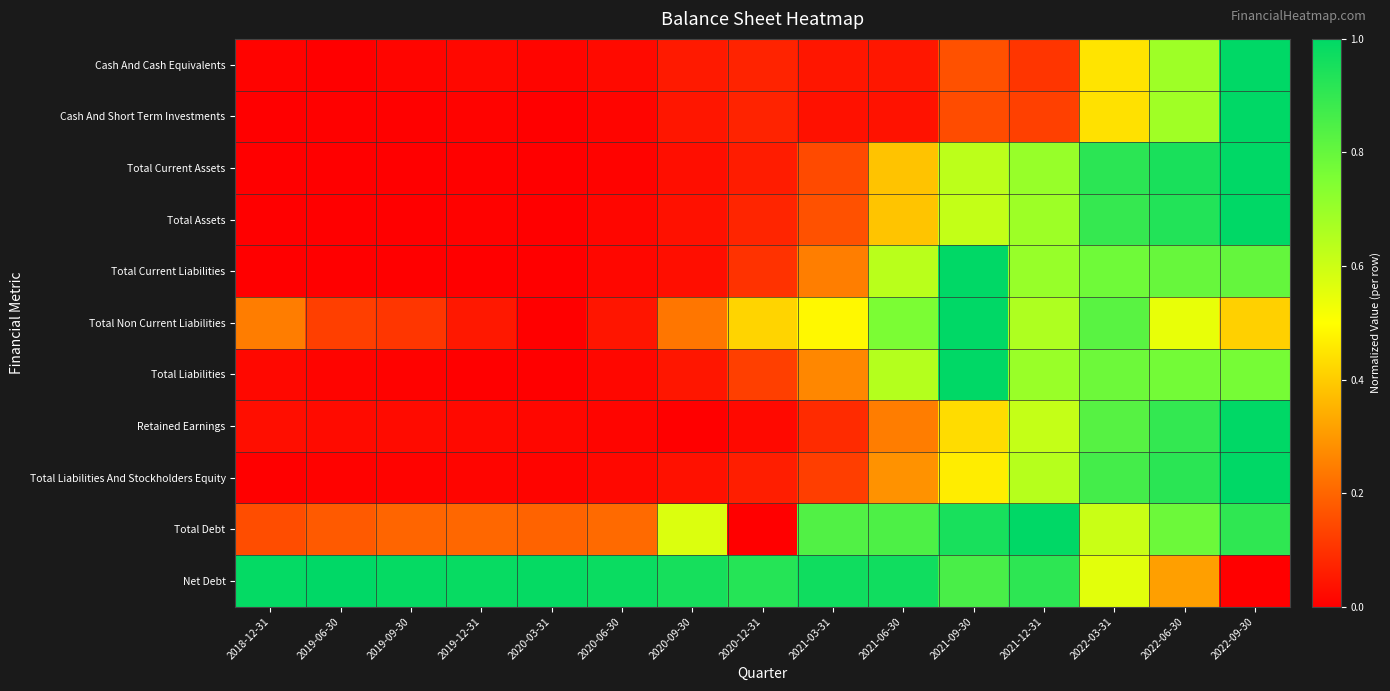

Reading right to left, what are all the values shown in this chart?

Cash And Cash Equivalents: 2022-09-30=1.0	2022-06-30=0.7	2022-03-31=0.4	2021-12-31=0.1	2021-09-30=0.2	2021-06-30=0.0	2021-03-31=0.0	2020-12-31=0.1	2020-09-30=0.1	2020-06-30=0.0	2020-03-31=0.0	2019-12-31=0.0	2019-09-30=0.0	2019-06-30=0.0	2018-12-31=0.0
Cash And Short Term Investments: 2022-09-30=1.0	2022-06-30=0.7	2022-03-31=0.4	2021-12-31=0.1	2021-09-30=0.2	2021-06-30=0.0	2021-03-31=0.0	2020-12-31=0.1	2020-09-30=0.0	2020-06-30=0.0	2020-03-31=0.0	2019-12-31=0.0	2019-09-30=0.0	2019-06-30=0.0	2018-12-31=0.0
Total Current Assets: 2022-09-30=1.0	2022-06-30=0.9	2022-03-31=0.9	2021-12-31=0.7	2021-09-30=0.6	2021-06-30=0.4	2021-03-31=0.1	2020-12-31=0.1	2020-09-30=0.0	2020-06-30=0.0	2020-03-31=0.0	2019-12-31=0.0	2019-09-30=0.0	2019-06-30=0.0	2018-12-31=0.0
Total Assets: 2022-09-30=1.0	2022-06-30=0.9	2022-03-31=0.9	2021-12-31=0.7	2021-09-30=0.6	2021-06-30=0.4	2021-03-31=0.2	2020-12-31=0.1	2020-09-30=0.0	2020-06-30=0.0	2020-03-31=0.0	2019-12-31=0.0	2019-09-30=0.0	2019-06-30=0.0	2018-12-31=0.0
Total Current Liabilities: 2022-09-30=0.8	2022-06-30=0.8	2022-03-31=0.8	2021-12-31=0.7	2021-09-30=1.0	2021-06-30=0.6	2021-03-31=0.2	2020-12-31=0.1	2020-09-30=0.0	2020-06-30=0.0	2020-03-31=0.0	2019-12-31=0.0	2019-09-30=0.0	2019-06-30=0.0	2018-12-31=0.0
Total Non Current Liabilities: 2022-09-30=0.4	2022-06-30=0.5	2022-03-31=0.8	2021-12-31=0.7	2021-09-30=1.0	2021-06-30=0.8	2021-03-31=0.5	2020-12-31=0.4	2020-09-30=0.2	2020-06-30=0.0	2020-03-31=0.0	2019-12-31=0.1	2019-09-30=0.1	2019-06-30=0.1	2018-12-31=0.2
Total Liabilities: 2022-09-30=0.8	2022-06-30=0.8	2022-03-31=0.8	2021-12-31=0.7	2021-09-30=1.0	2021-06-30=0.6	2021-03-31=0.3	2020-12-31=0.1	2020-09-30=0.0	2020-06-30=0.0	2020-03-31=0.0	2019-12-31=0.0	2019-09-30=0.0	2019-06-30=0.0	2018-12-31=0.0
Retained Earnings: 2022-09-30=1.0	2022-06-30=0.9	2022-03-31=0.8	2021-12-31=0.6	2021-09-30=0.4	2021-06-30=0.2	2021-03-31=0.1	2020-12-31=0.0	2020-09-30=0.0	2020-06-30=0.0	2020-03-31=0.0	2019-12-31=0.0	2019-09-30=0.0	2019-06-30=0.0	2018-12-31=0.0
Total Liabilities And Stockholders Equity: 2022-09-30=1.0	2022-06-30=0.9	2022-03-31=0.9	2021-12-31=0.6	2021-09-30=0.5	2021-06-30=0.3	2021-03-31=0.1	2020-12-31=0.1	2020-09-30=0.0	2020-06-30=0.0	2020-03-31=0.0	2019-12-31=0.0	2019-09-30=0.0	2019-06-30=0.0	2018-12-31=0.0
Total Debt: 2022-09-30=0.9	2022-06-30=0.8	2022-03-31=0.6	2021-12-31=1.0	2021-09-30=0.9	2021-06-30=0.8	2021-03-31=0.8	2020-12-31=0.0	2020-09-30=0.6	2020-06-30=0.2	2020-03-31=0.2	2019-12-31=0.2	2019-09-30=0.2	2019-06-30=0.2	2018-12-31=0.2
Net Debt: 2022-09-30=0.0	2022-06-30=0.3	2022-03-31=0.6	2021-12-31=0.9	2021-09-30=0.9	2021-06-30=1.0	2021-03-31=1.0	2020-12-31=0.9	2020-09-30=1.0	2020-06-30=1.0	2020-03-31=1.0	2019-12-31=1.0	2019-09-30=1.0	2019-06-30=1.0	2018-12-31=1.0